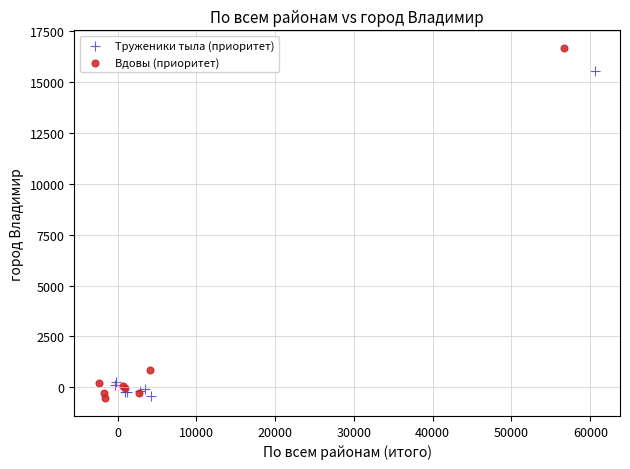

Which series has the largest Y range (max minus min)?

Вдовы (приоритет)